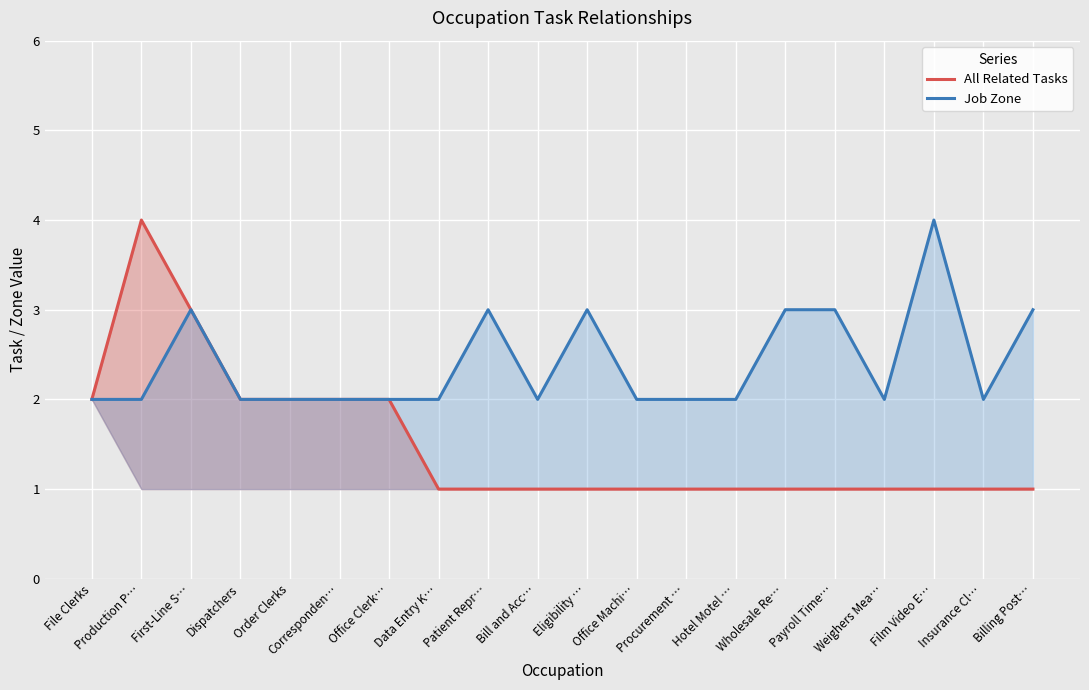

Is it true that Job Zone equals 4 at Film Video E…?

True